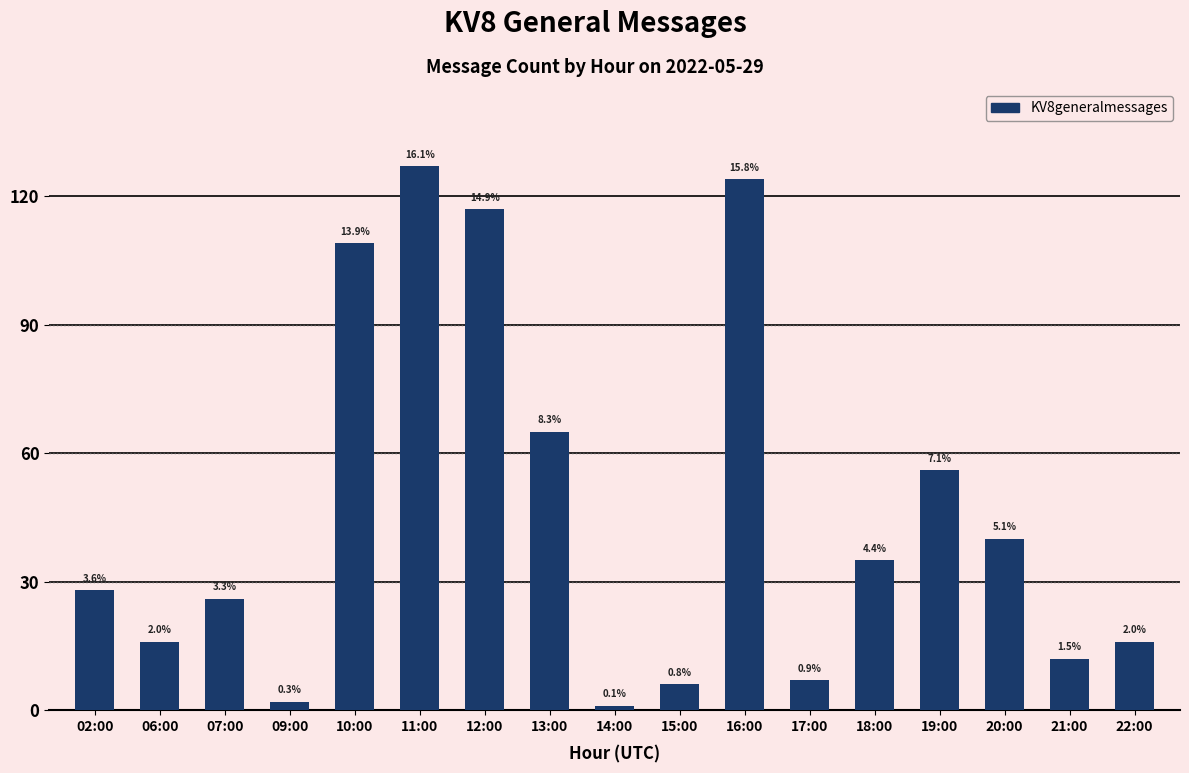

Is it true that the value at 20:00 is 40?

True